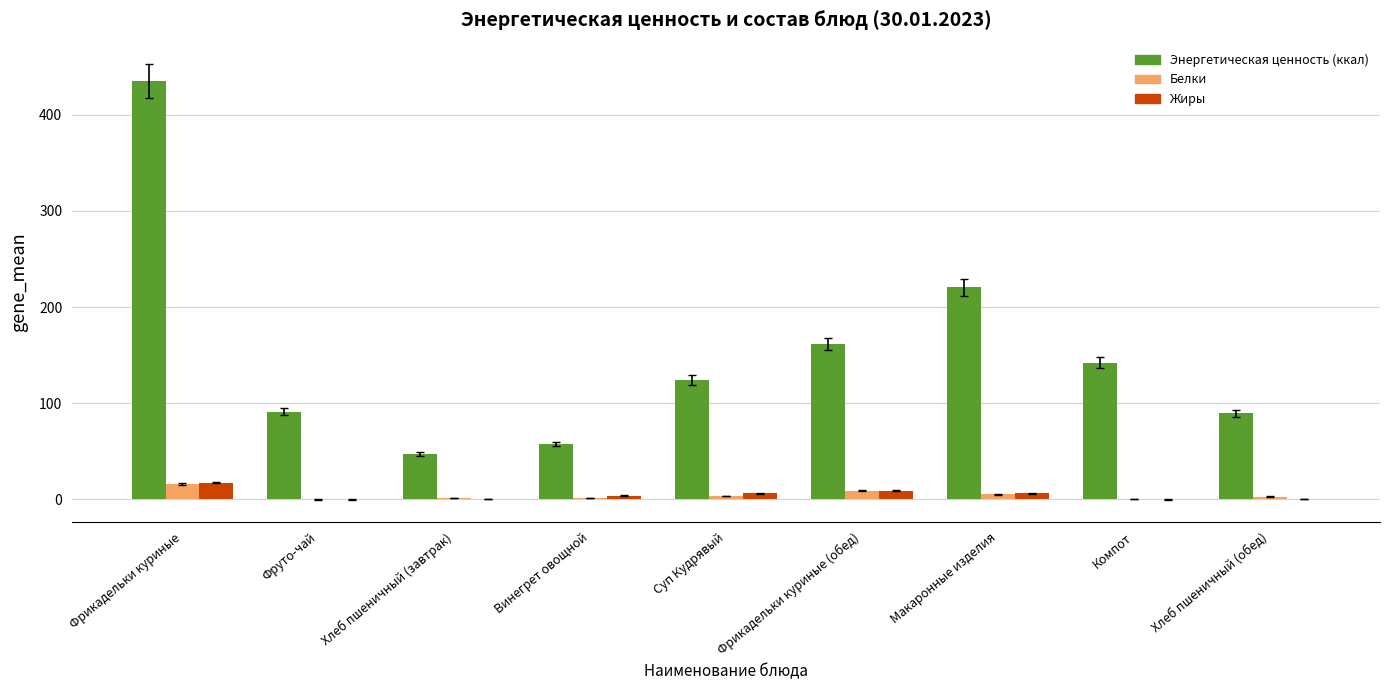

What is the average value of the Жиры series?

4.8